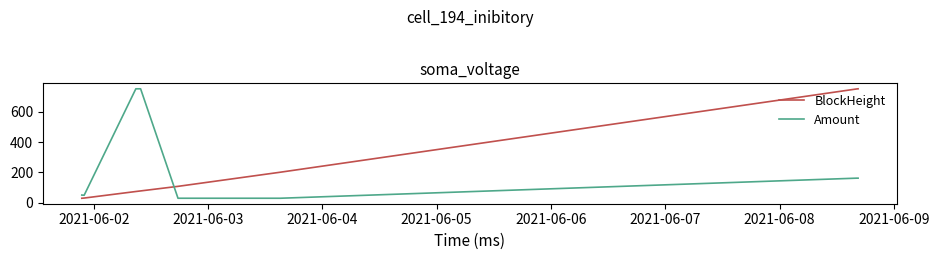

What is the smallest value displayed?

29.0